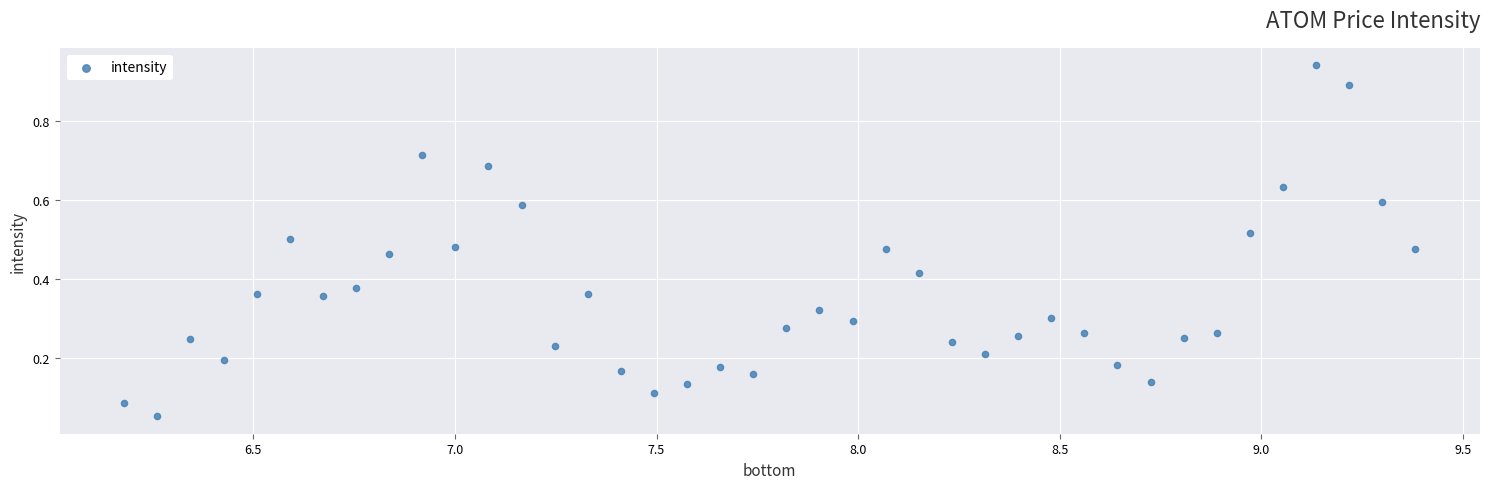

What is the range of X values (max minus min)?

3.2